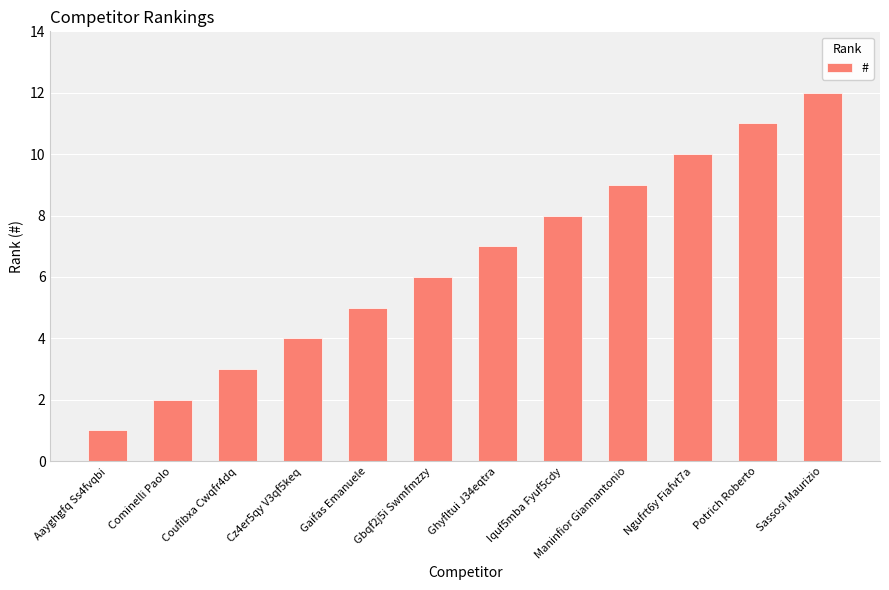

Reading left to right, list all the values displayed in this chart.

Aayghgfq Ss4fvqbi=1	Cominelli Paolo=2	Coufibxa Cwqfr4dq=3	Cz4er5qy V3qf5keq=4	Gaifas Emanuele=5	Gbqf2j5i Swmfmzzy=6	Ghyfltui J34eqtra=7	Iquf5mba Fyuf5cdy=8	Maninfior Giannantonio=9	Ngufrt6y Fiafvt7a=10	Potrich Roberto=11	Sassosi Maurizio=12